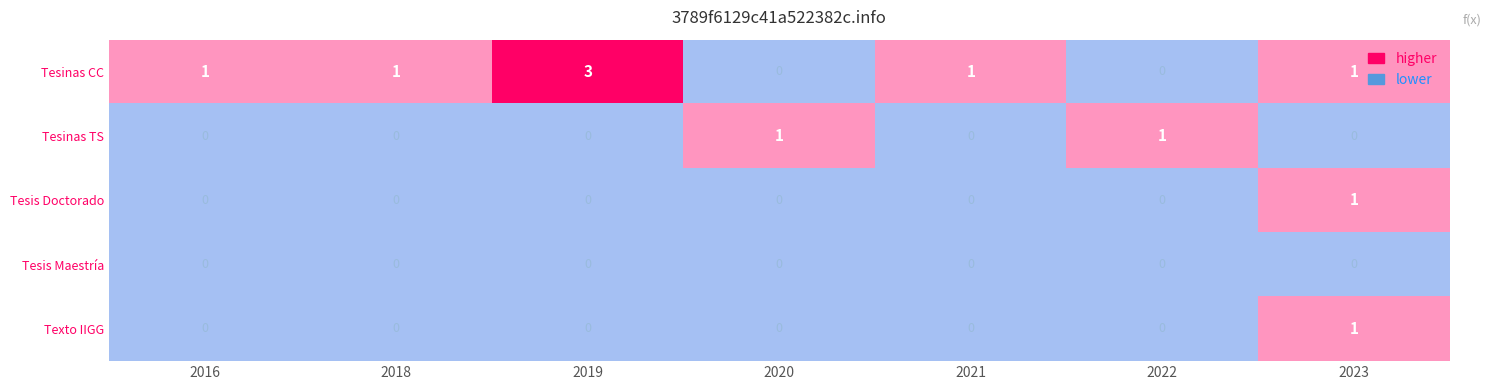

True or false: 2018 has a value of 0 at 2018.

True